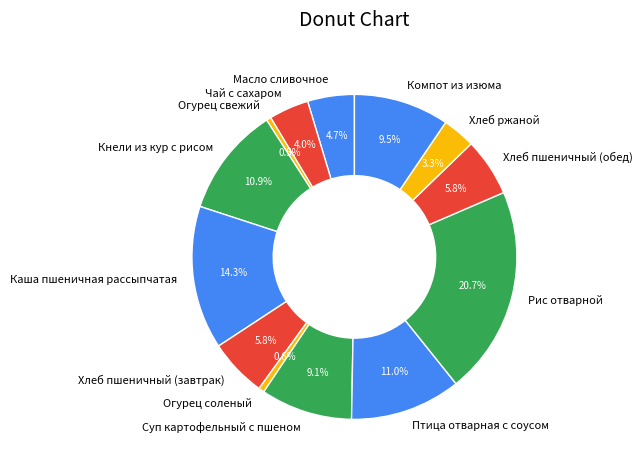

Is there a majority slice in this chart?

No